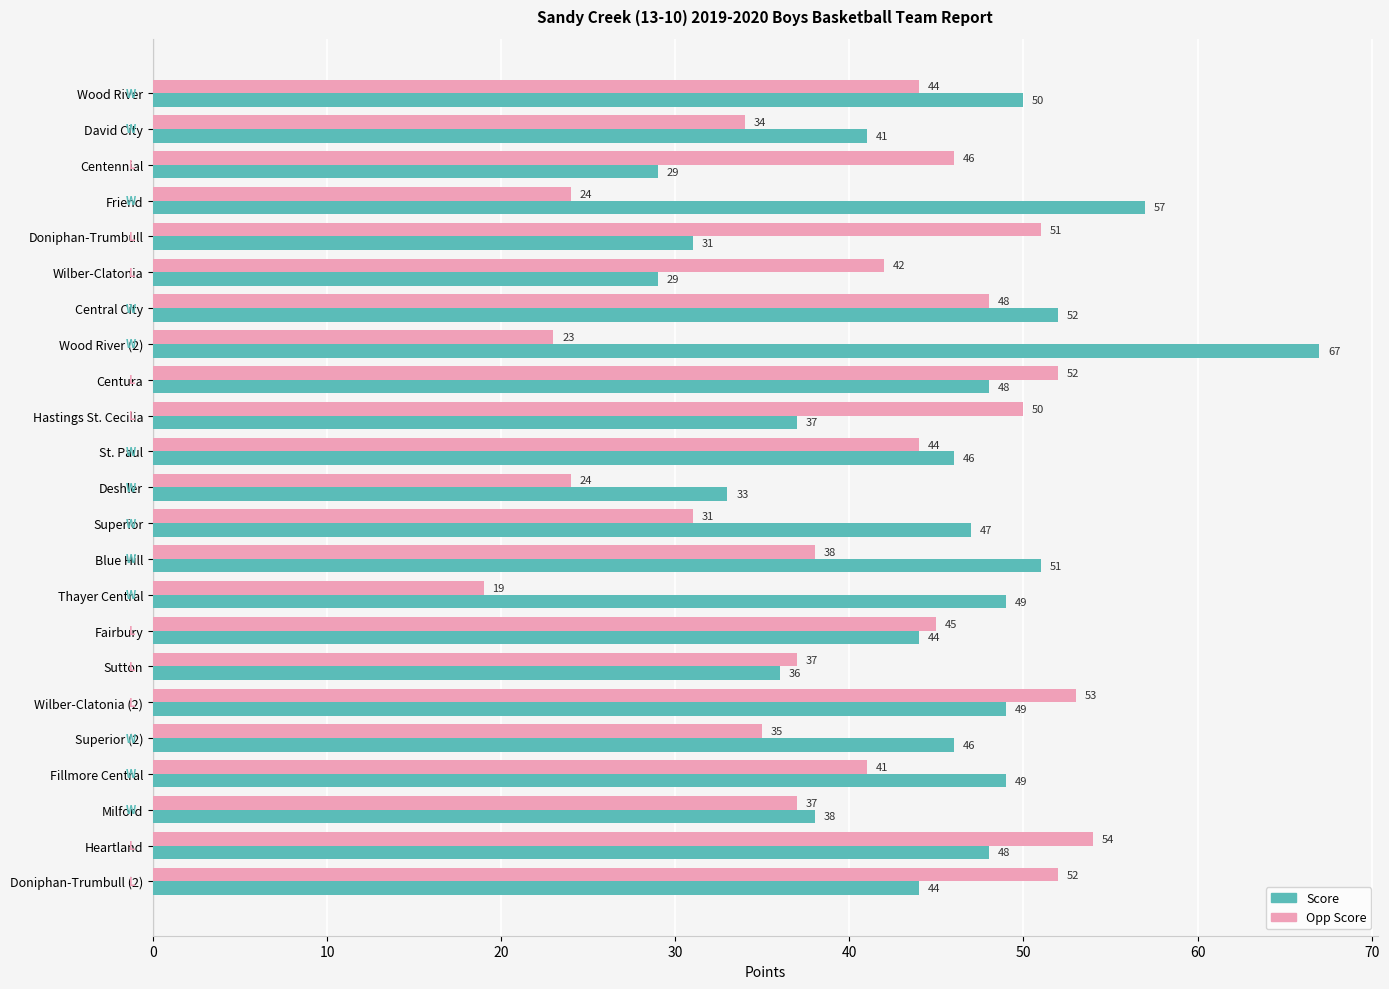

What is the smallest value displayed?

19